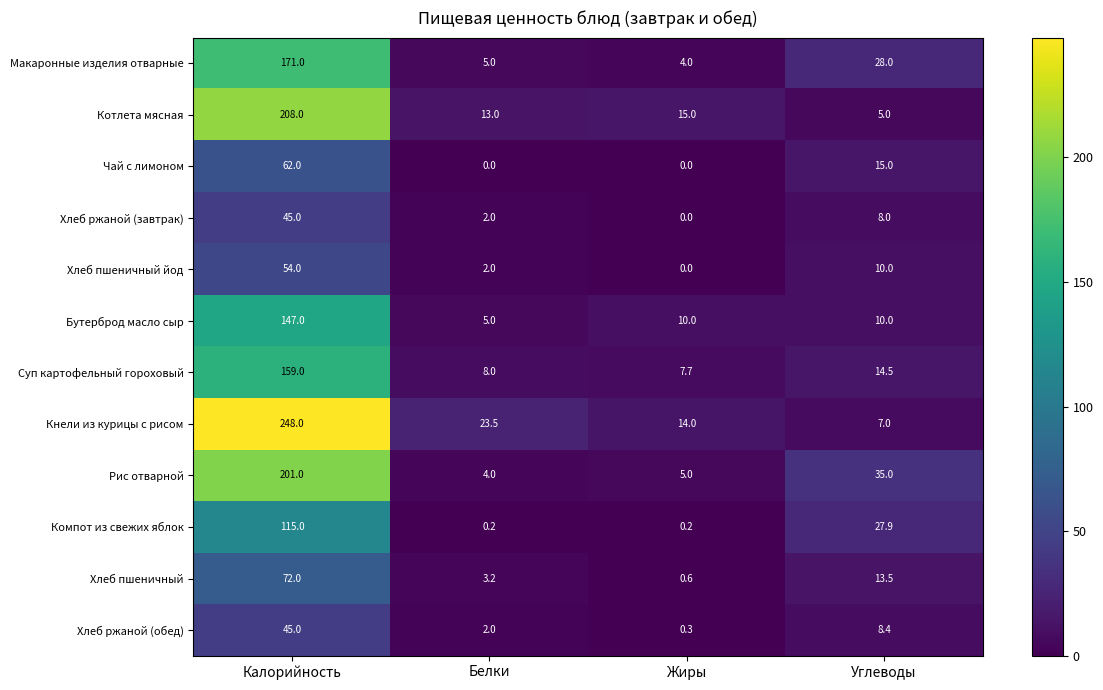

How many data points does each series have?

4